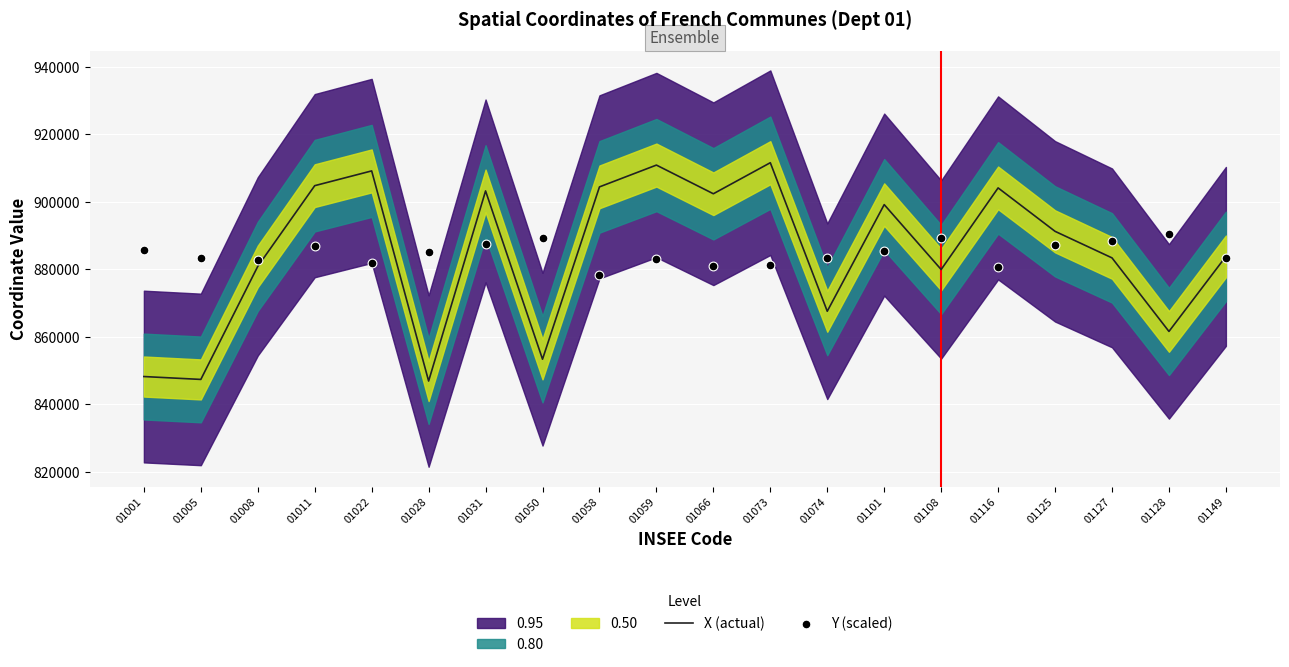

Is the value of X (actual) at 01005 greater than the value of Y (scaled) at 01005?

No